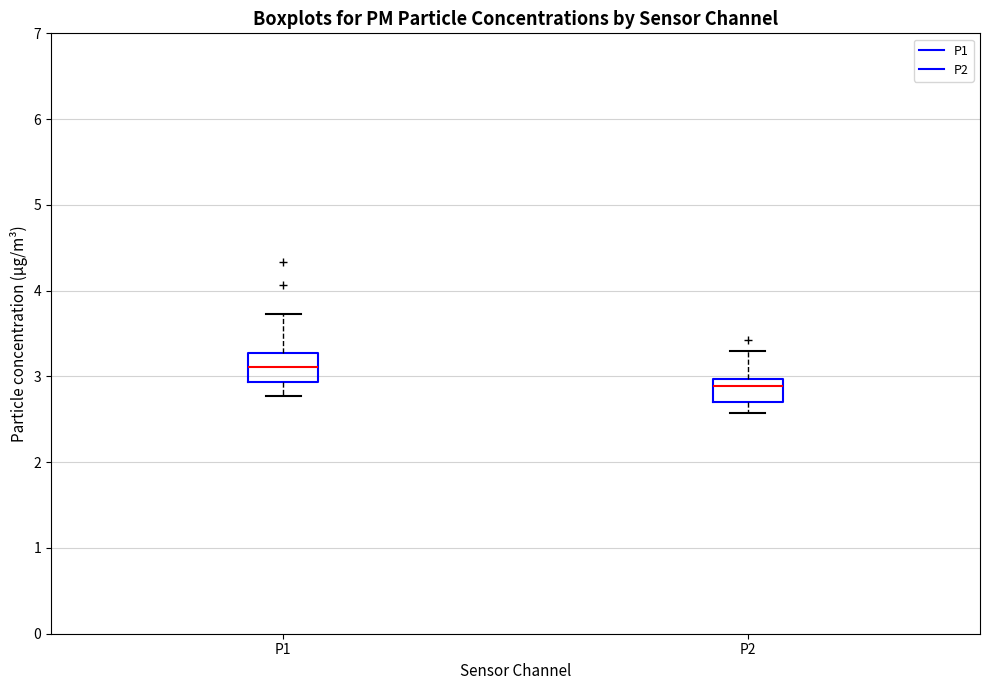

Where does the lower whisker of the box for P2 end on the y-axis? The values are not printed on the chart, so give them approximately, as read against the axis.

2.6